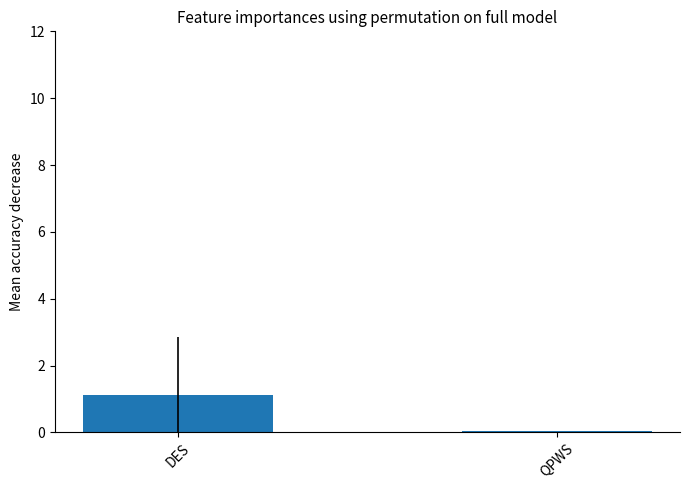

Is it true that the value at QPWS is 0.0?

True